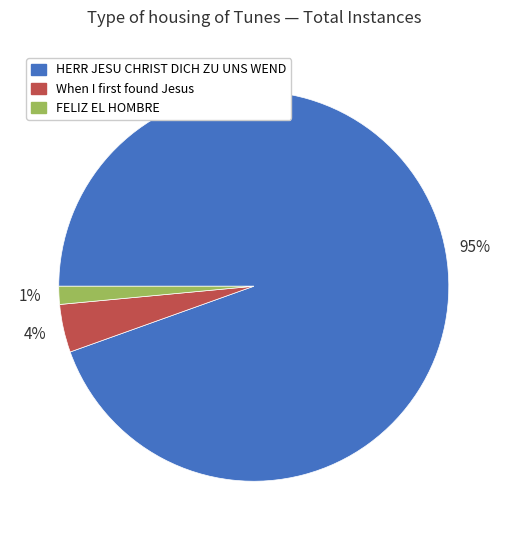

The FELIZ EL HOMBRE slice represents 11% of the pie. True or false?

False